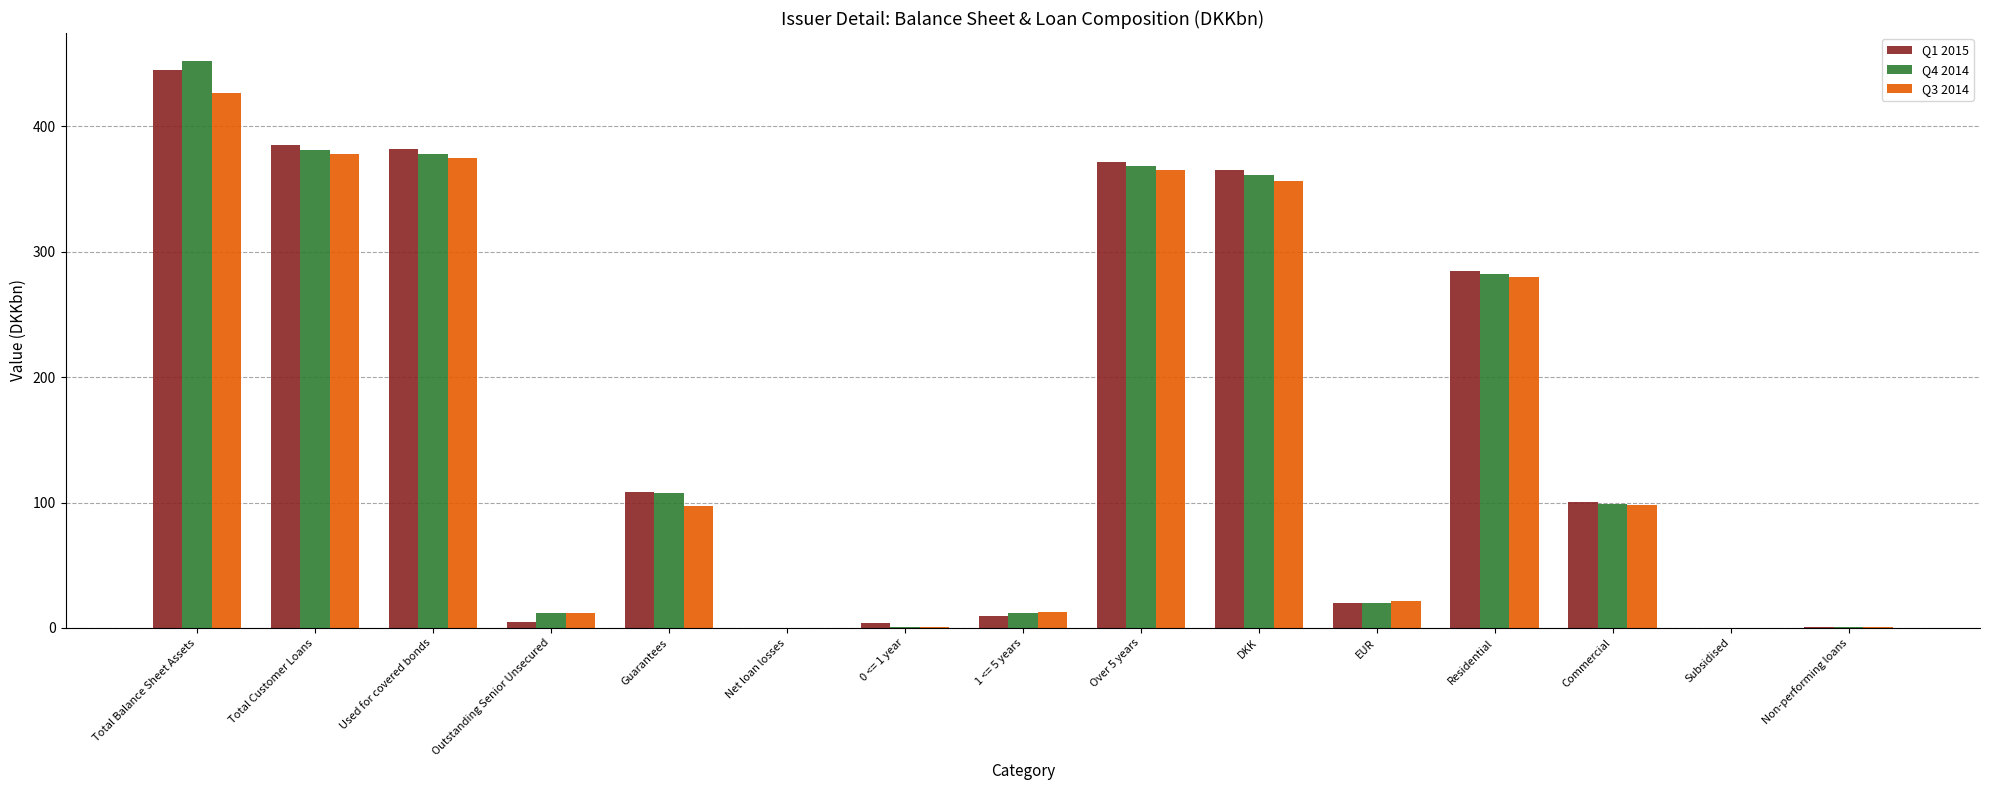

How many series are shown in this chart?

3